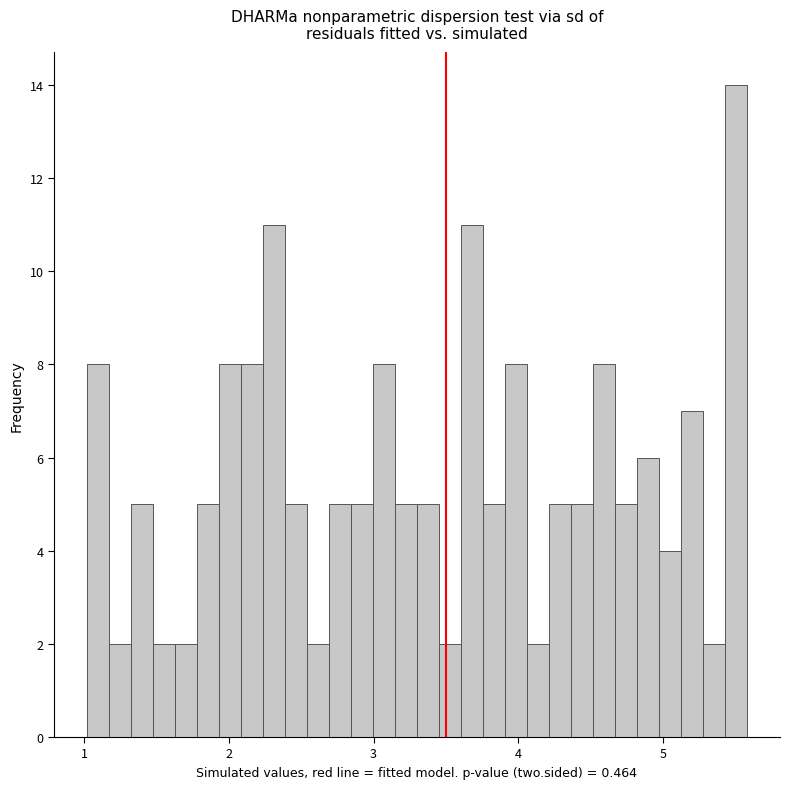

Read against the x-axis, roughly where is the centre of the tallest bar?

5.5